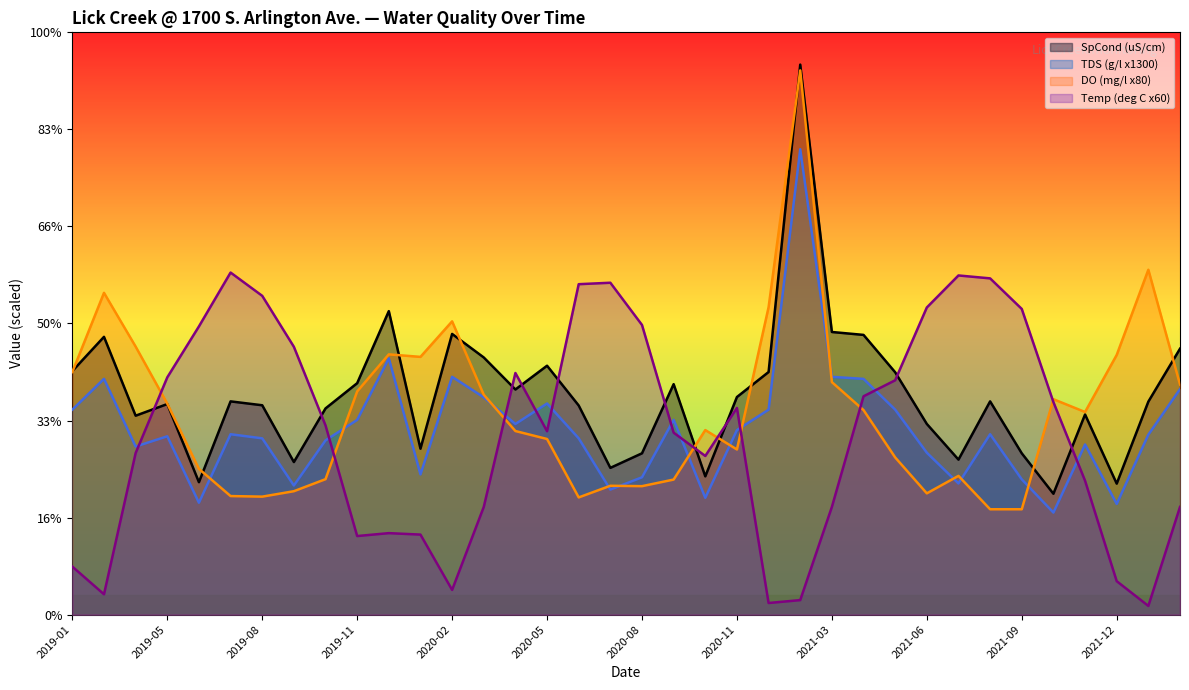

What is the average value of the Temp (deg C) series?

749.0